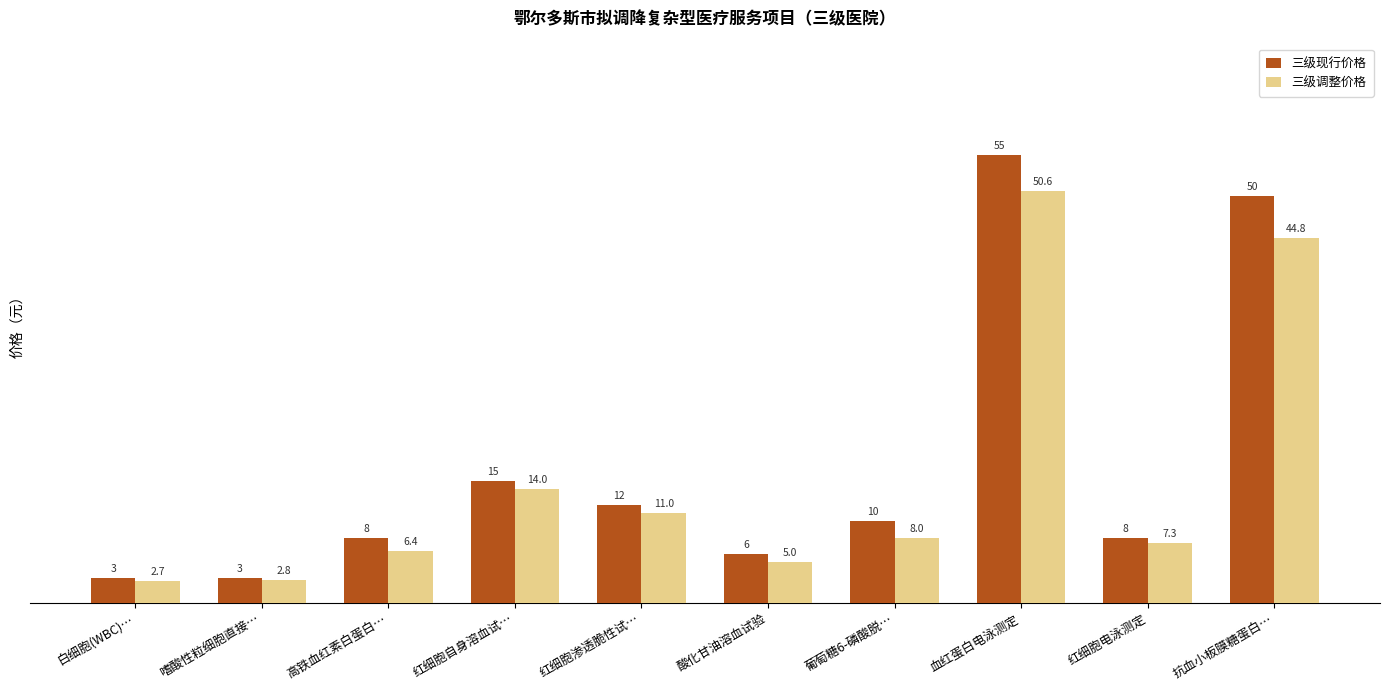

What are all the series names shown in the legend?

三级现行价格, 三级调整价格